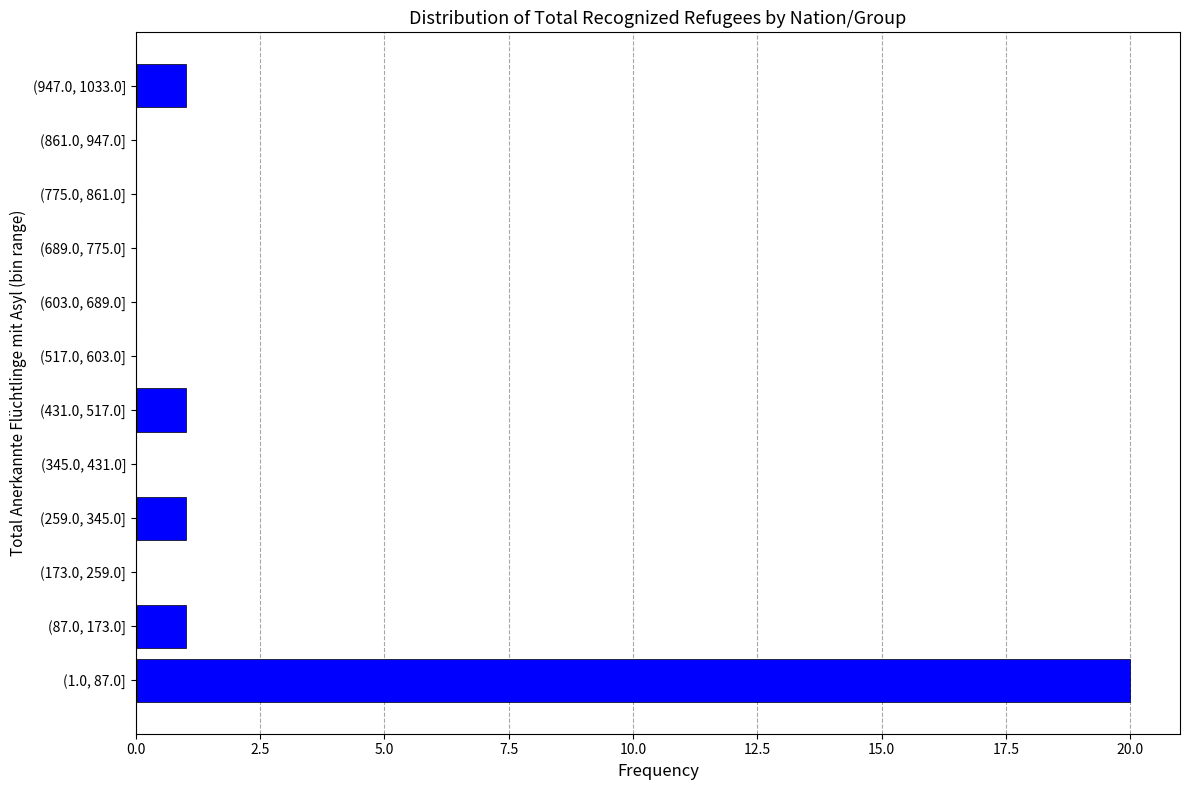

Reading bottom to top, transcribe all the data shown in this chart.

(1.0, 87.0]=20	(87.0, 173.0]=1	(173.0, 259.0]=0	(259.0, 345.0]=1	(345.0, 431.0]=0	(431.0, 517.0]=1	(517.0, 603.0]=0	(603.0, 689.0]=0	(689.0, 775.0]=0	(775.0, 861.0]=0	(861.0, 947.0]=0	(947.0, 1033.0]=1